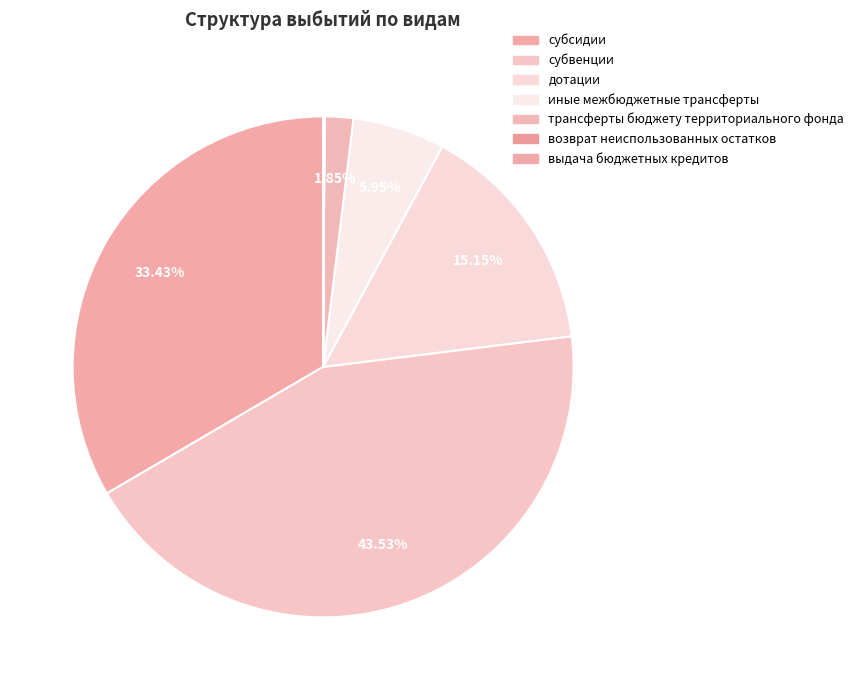

What percentage is the субвенции slice, to the nearest percent?

44%